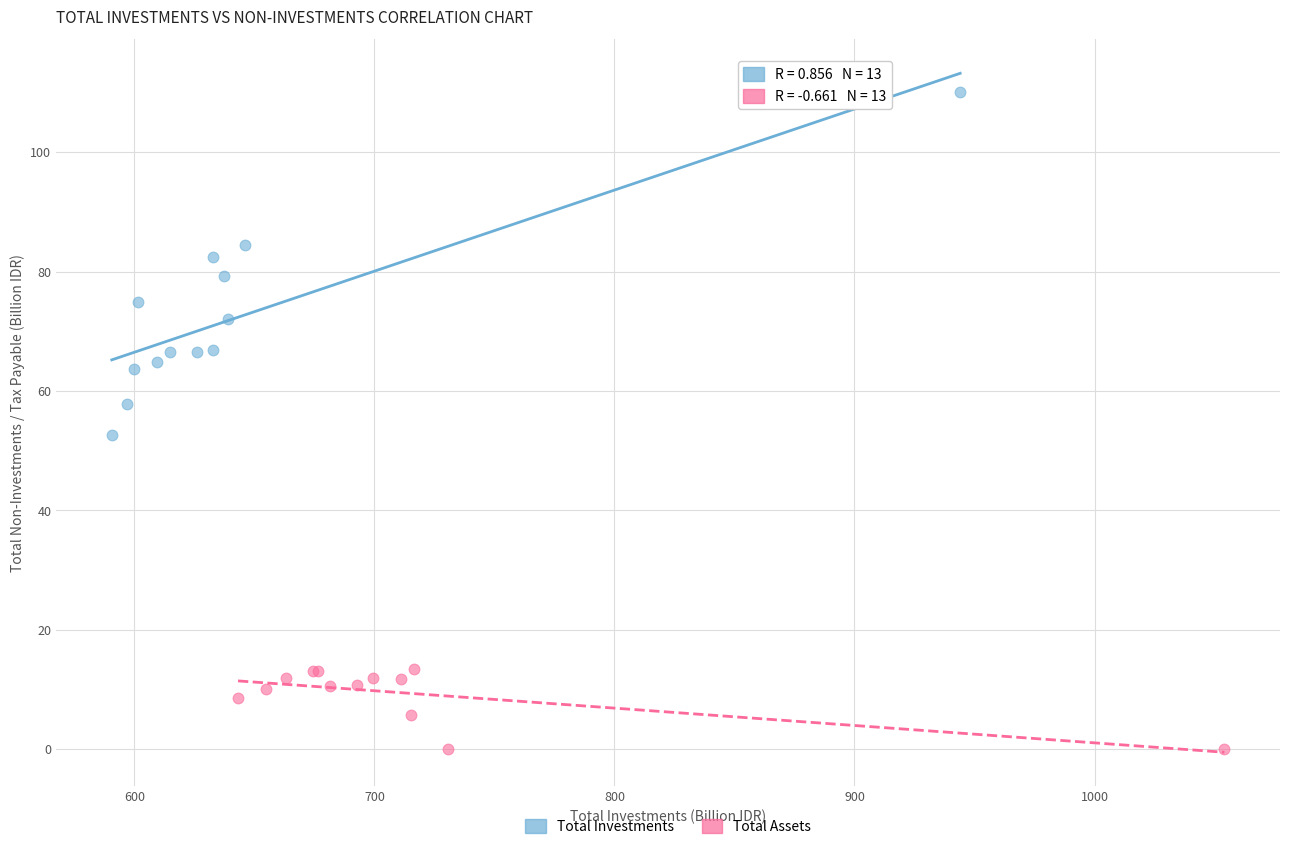

Which series has the widest spread of Y values?

Total Investments